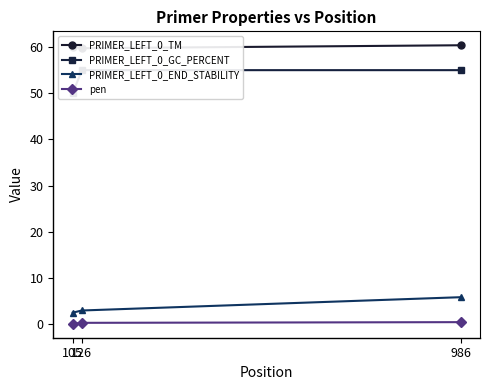

What is the spread (max minus min) of values at 986?

60.0